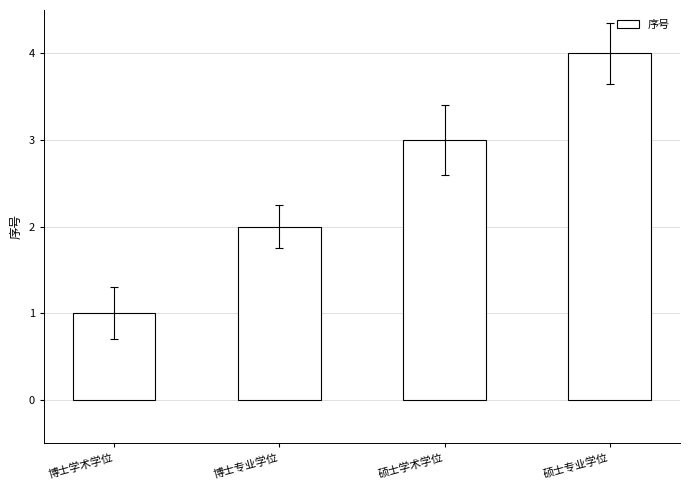

Which category has the highest value across all series?

硕士专业学位